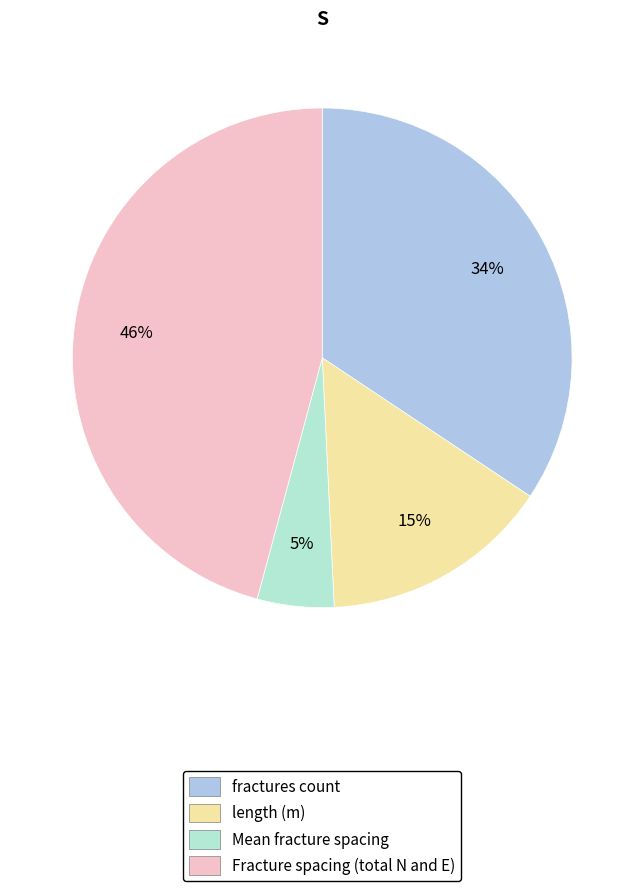

What is the largest slice in the pie chart?

Fracture spacing (total N and E)